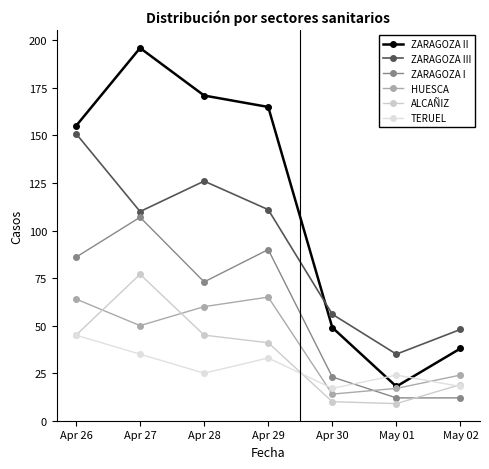

True or false: HUESCA has a value of 26 at Apr 29.

False